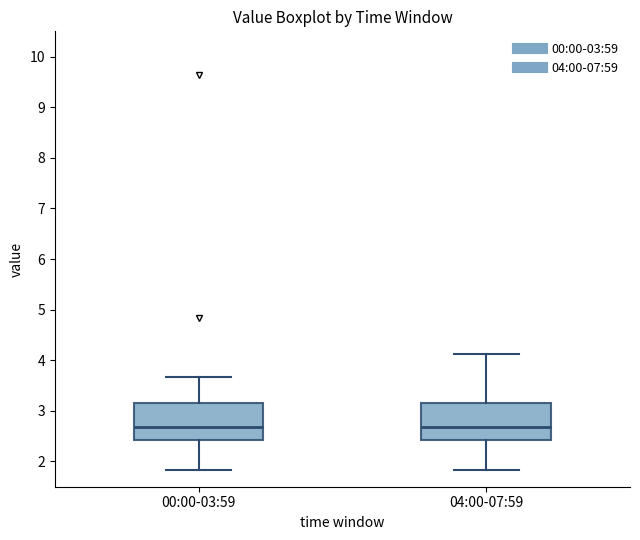

Where does the median line of the box for 00:00-03:59 sit on the y-axis? The values are not printed on the chart, so give them approximately, as read against the axis.

2.7